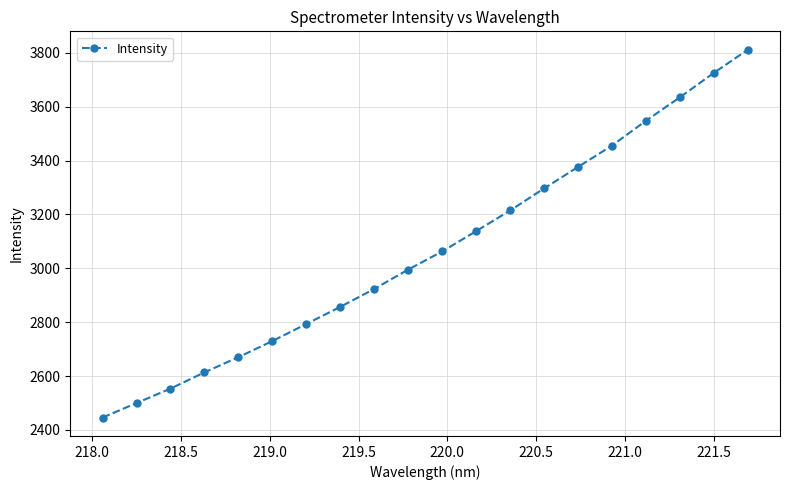

What is the value of the 20th point from the left?

3811.7